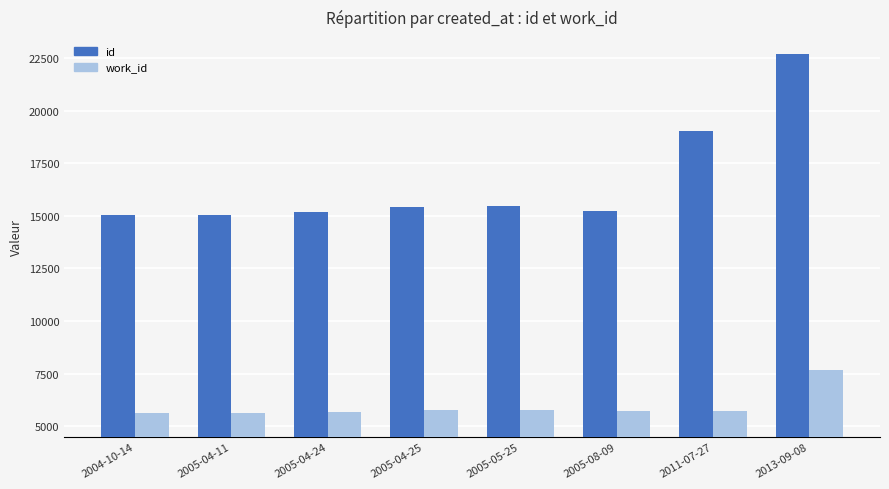

What is the label of the 1st bar from the right?

2013-09-08